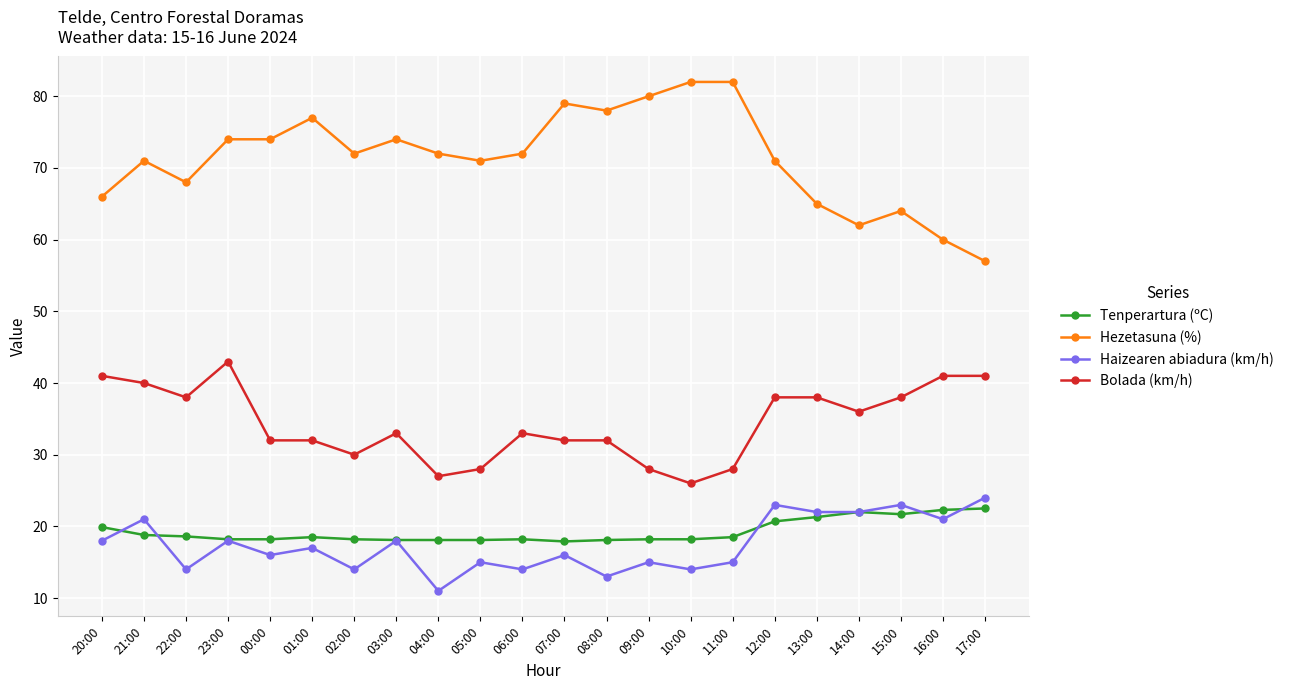

Where is the first local minimum for Haizearen abiadura (km/h)?

22:00